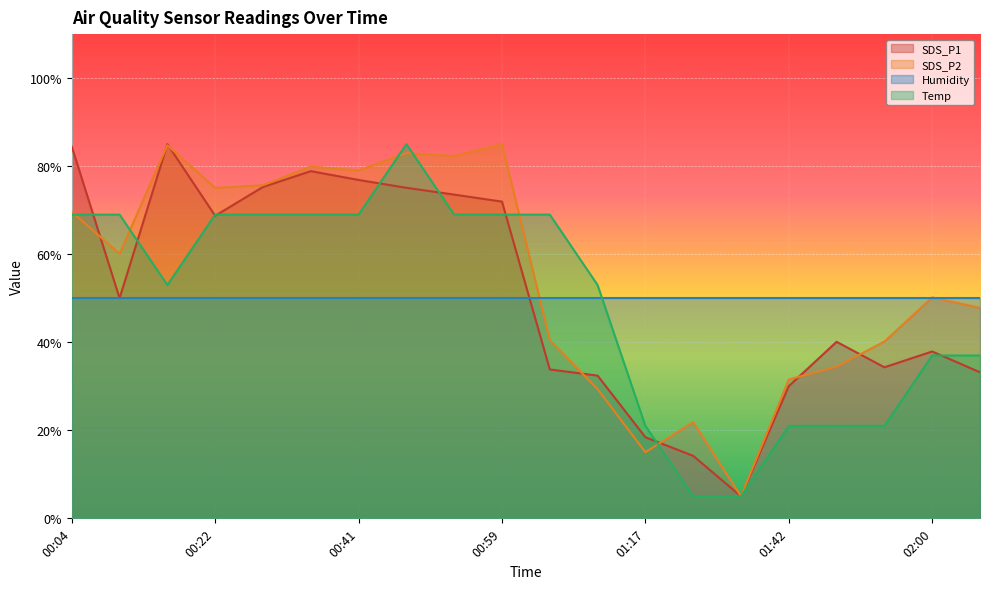

List the series in order of their overall mean, highest first.

SDS_P2, SDS_P1, Humidity, Temp